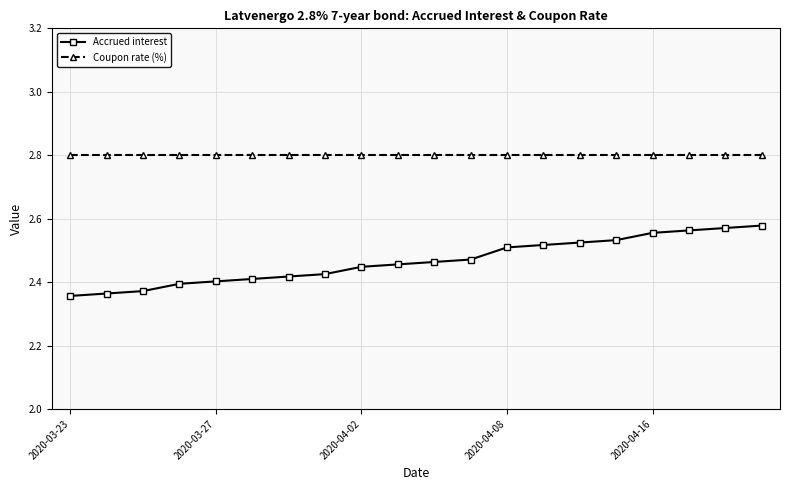

Which series has the largest range (max minus min)?

Accrued interest